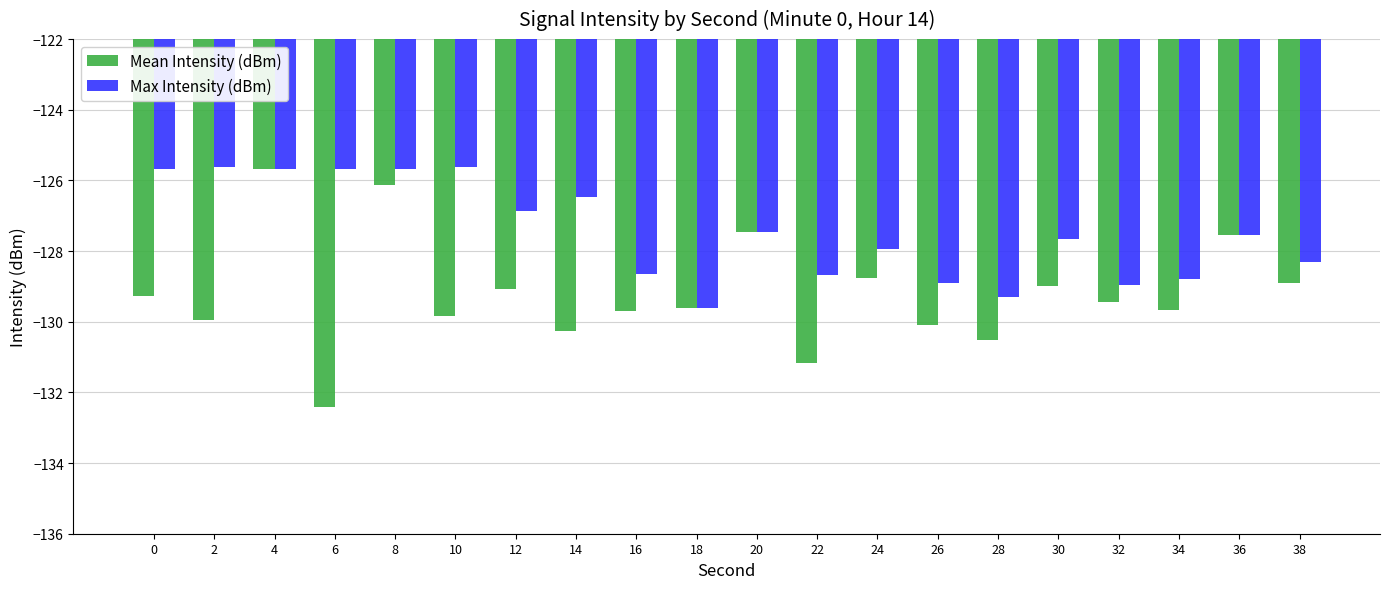

What is the spread (max minus min) of values at 38?

0.6